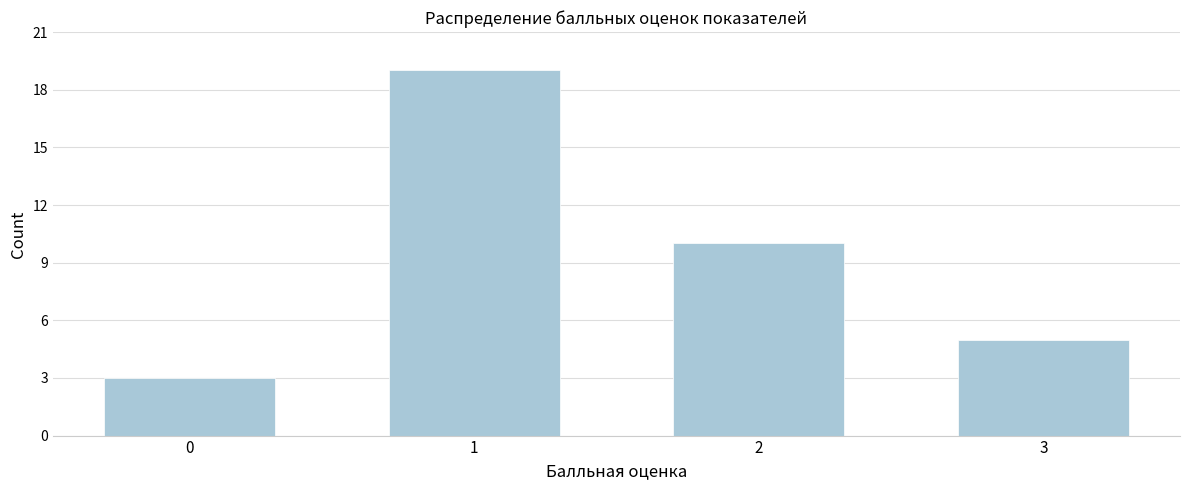

Reading left to right, extract all data points from this chart.

3	19	10	5